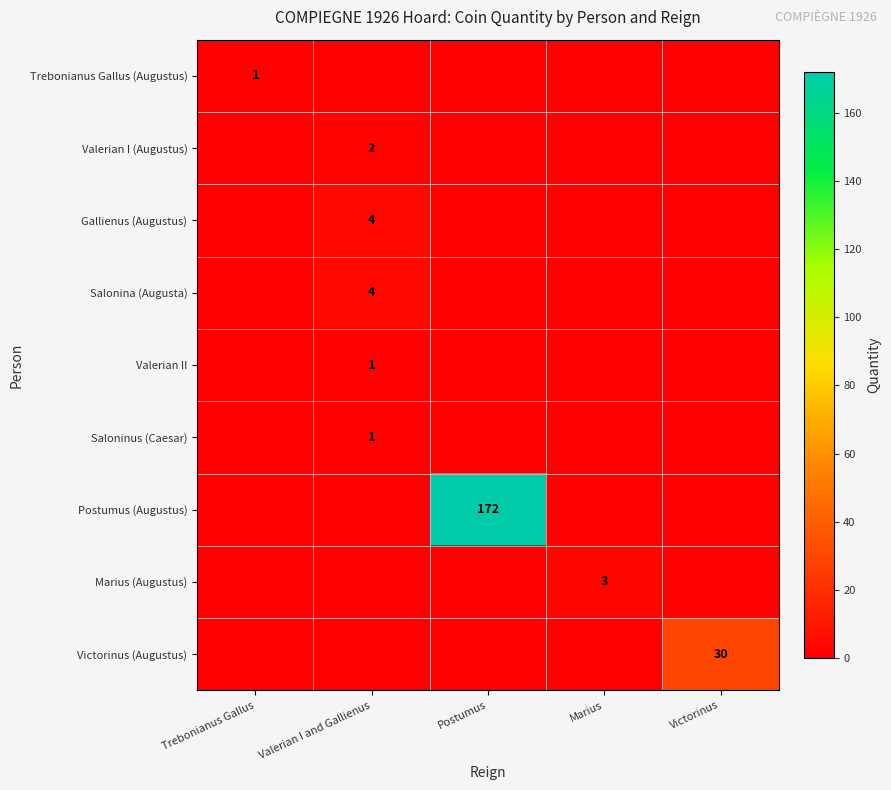

Which series has the largest total across all categories?

Postumus (Augustus)